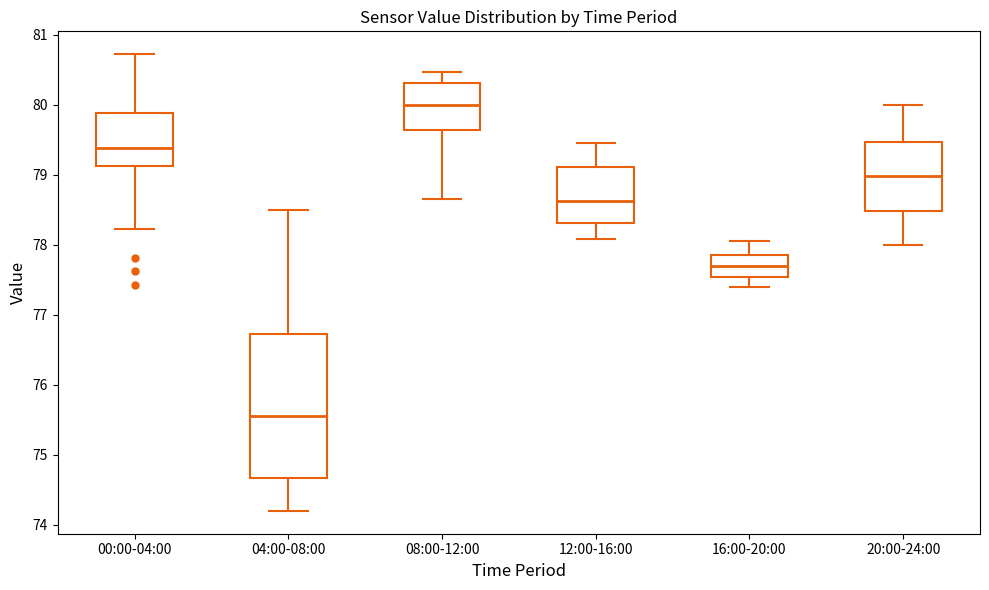

Where does the upper whisker of the box for 04:00-08:00 end on the y-axis? The values are not printed on the chart, so give them approximately, as read against the axis.

78.5